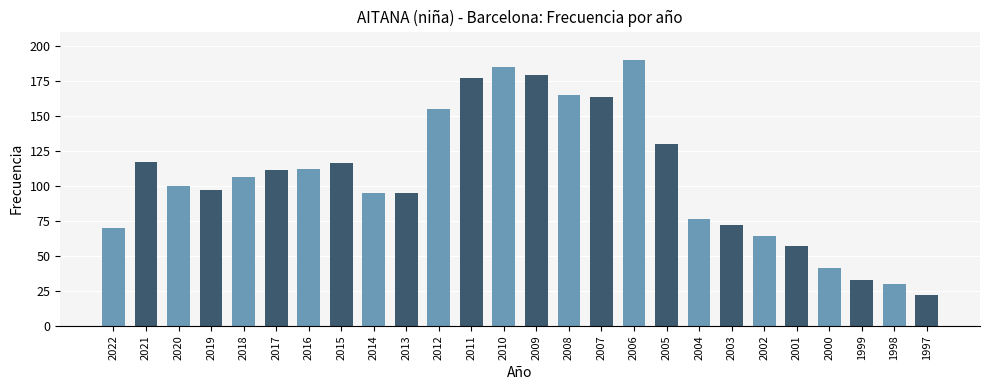

Which label corresponds to the smallest value in the chart?

1997